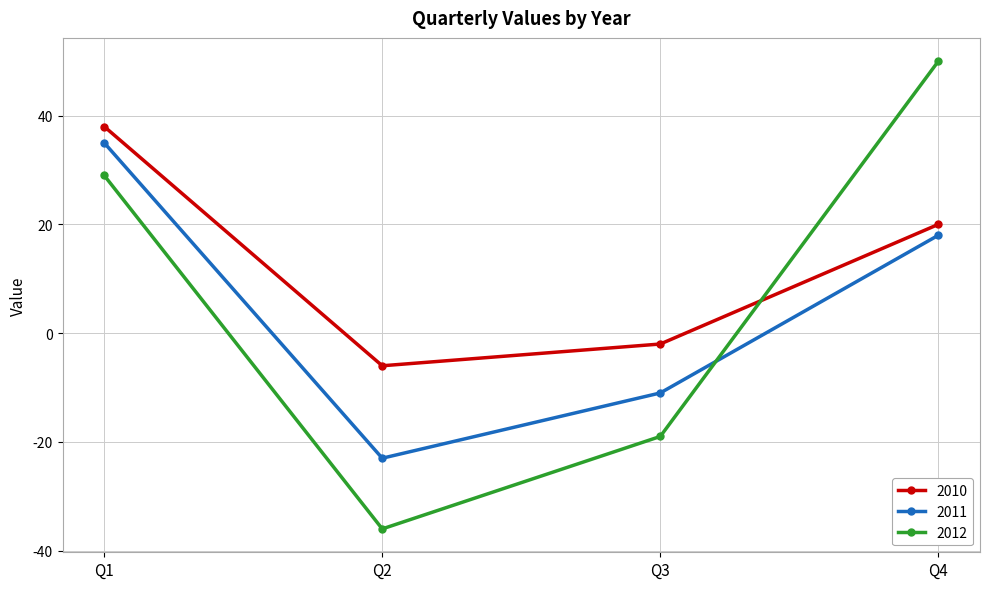

Does the chart have visible grid lines?

Yes